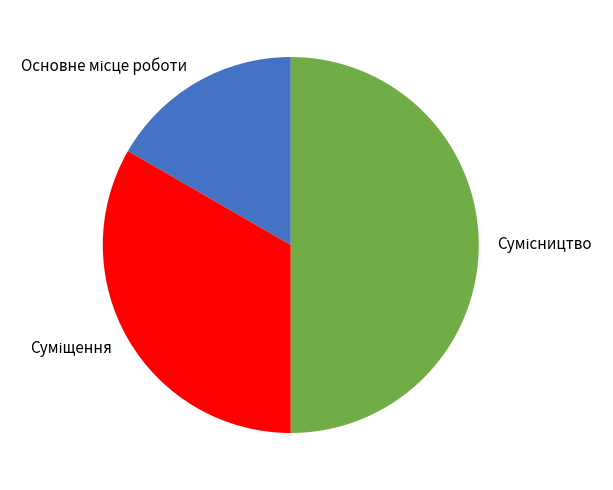

Which has a higher value, Суміщення or Основне місце роботи?

Суміщення